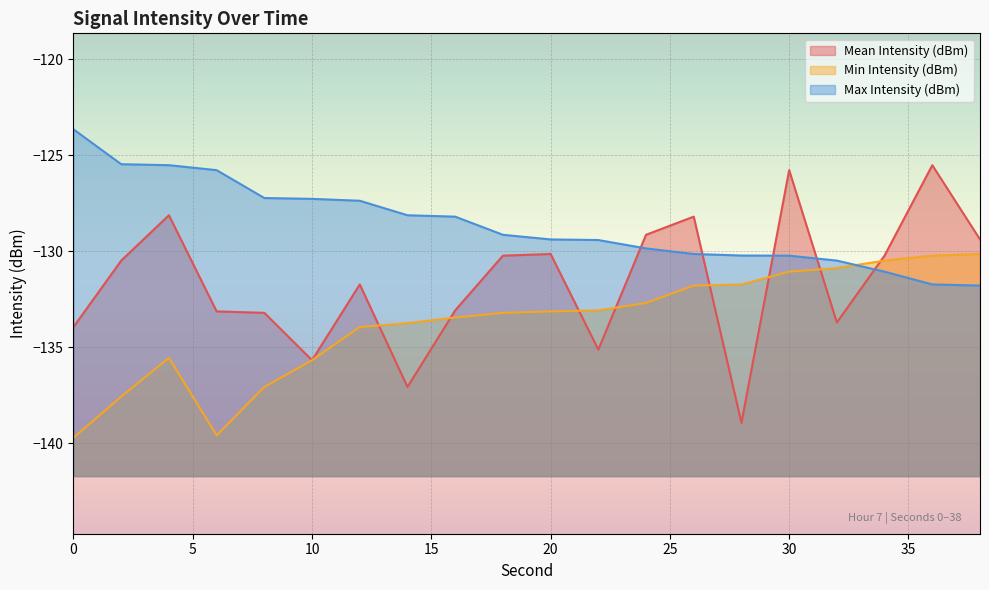

What is the smallest value displayed?

-139.7